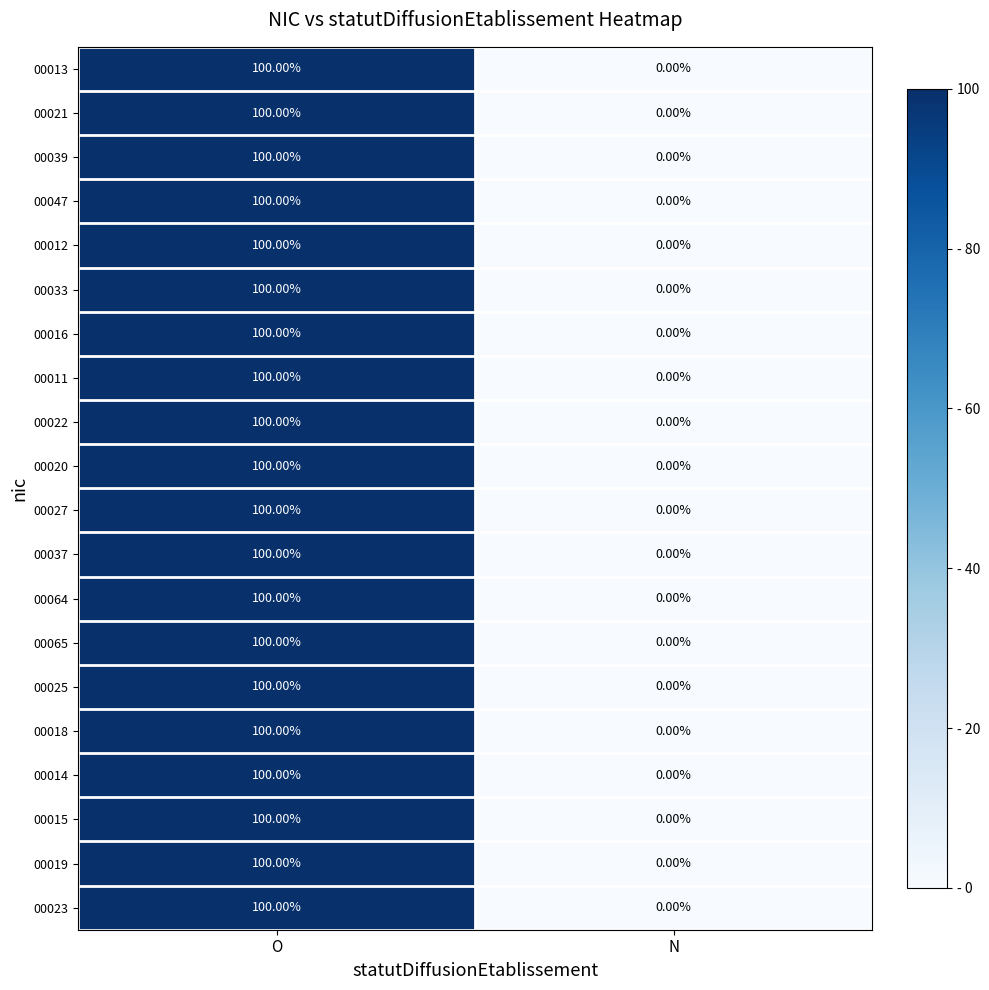

What is the average value of the 00013 series?

50